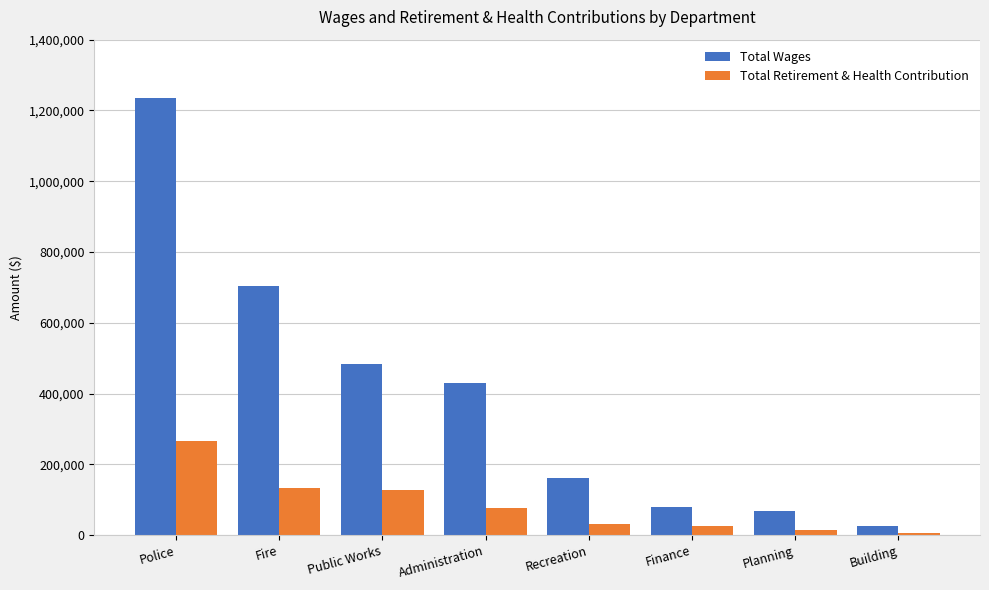

What is the label of the 2nd bar from the right?

Planning